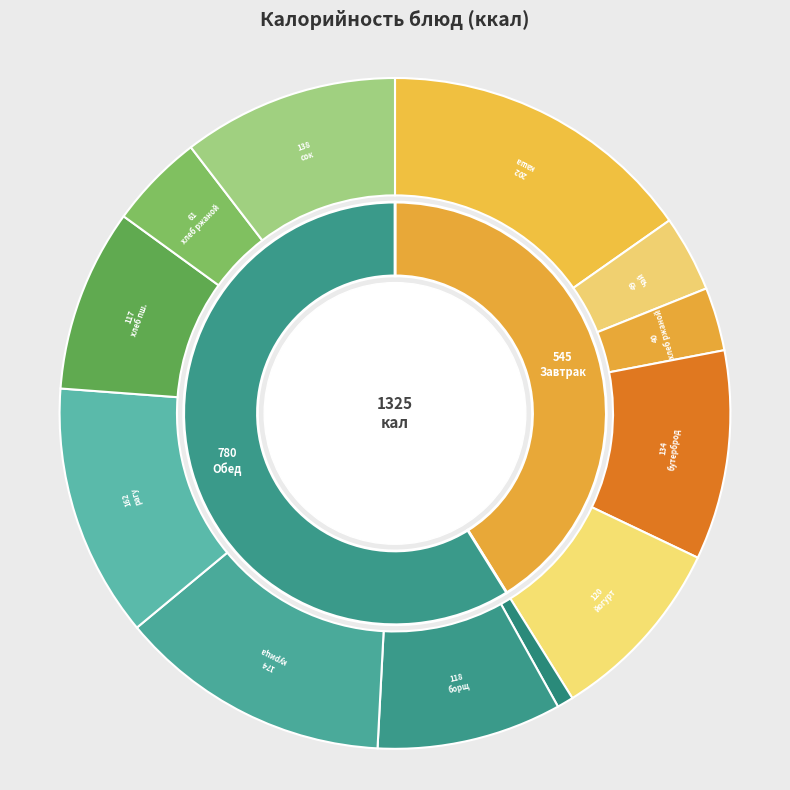

How many segments does this pie chart have?

12